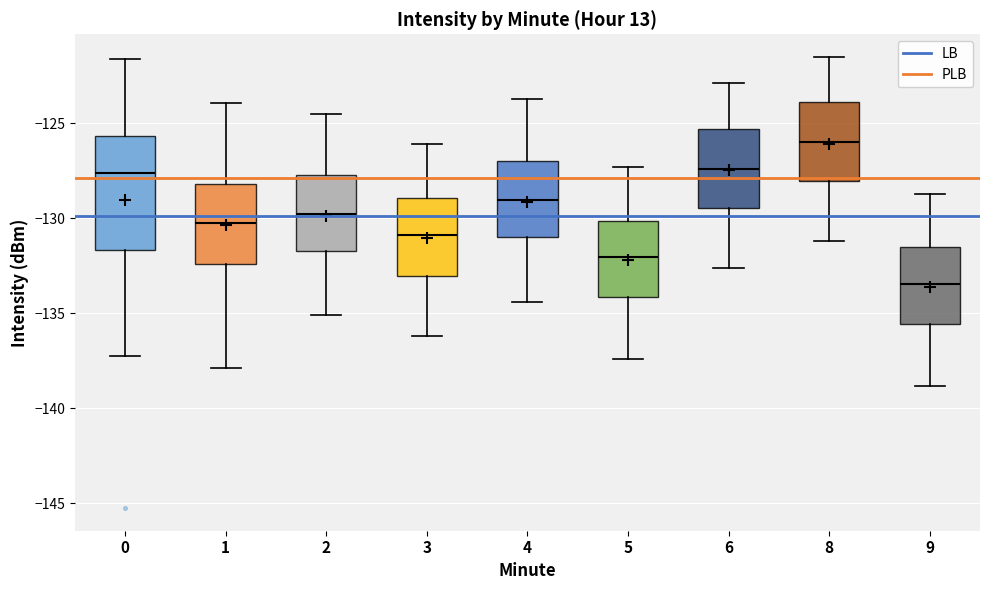

Which box's median line is the lowest?

9